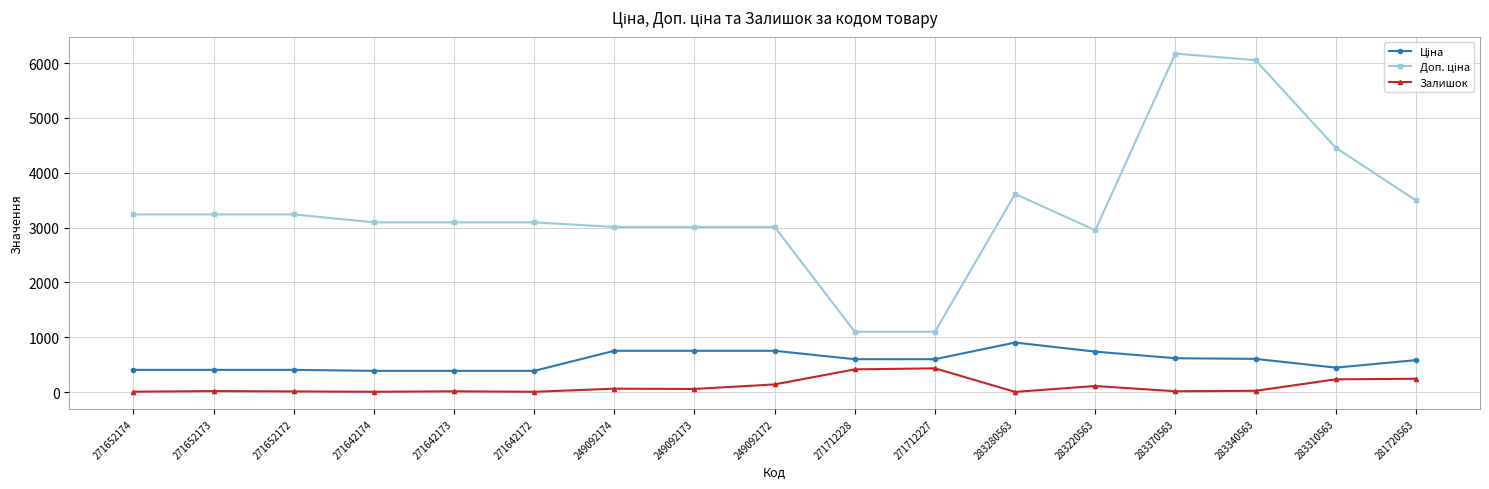

Does the chart have visible grid lines?

Yes